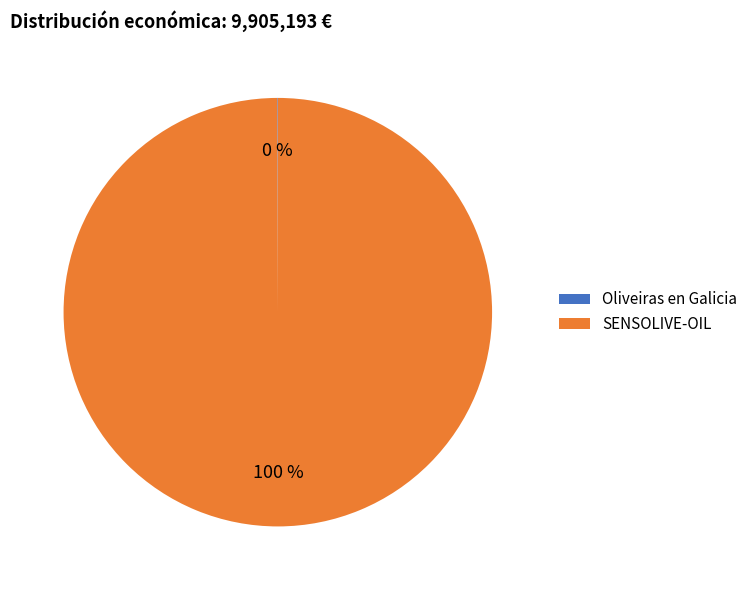

To the nearest percent, what portion does SENSOLIVE-OIL represent?

100%